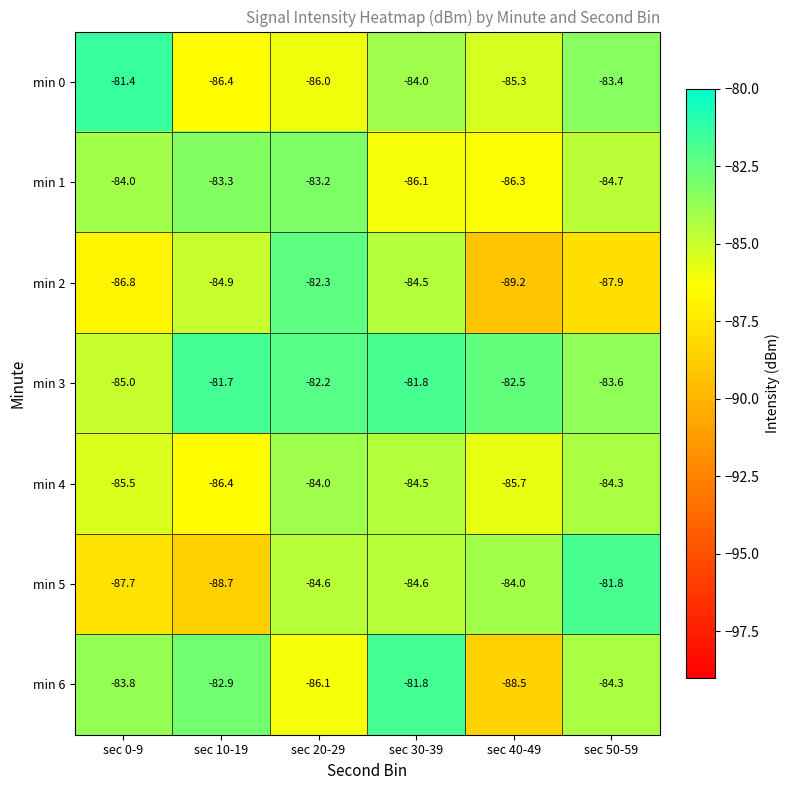

What value does the min 2 series have at sec 50-59?

-87.9